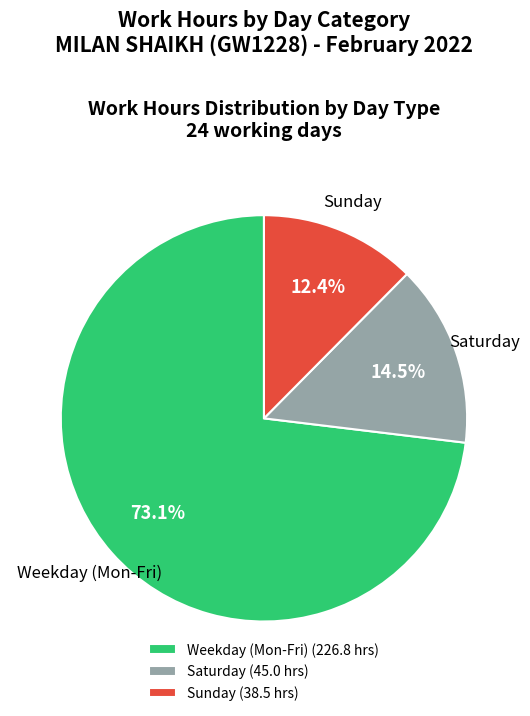

Which category has the biggest portion of the pie?

Weekday (Mon-Fri) (226.8 hrs)